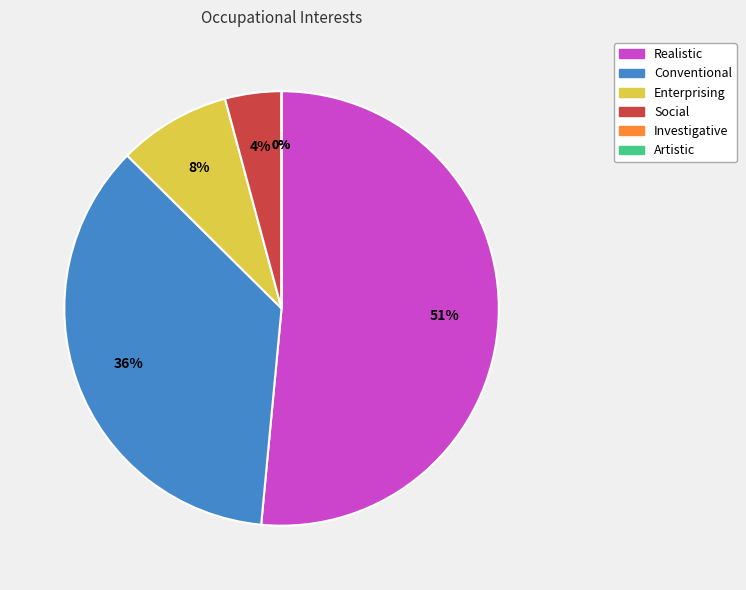

Is it true that Artistic is 0% of the pie?

True